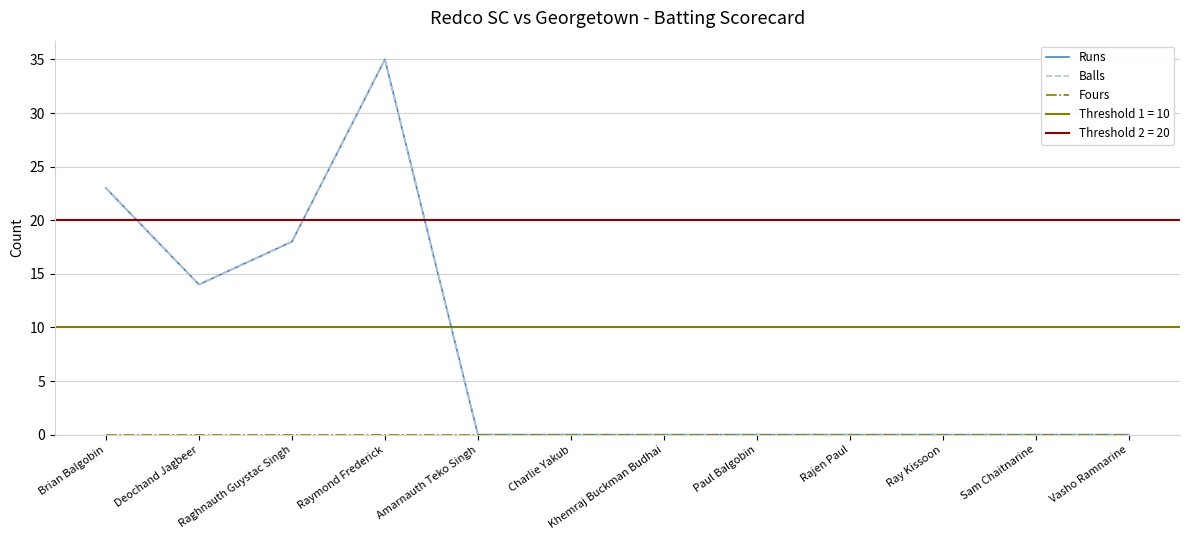

What are all the series names shown in the legend?

Runs, Balls, Fours